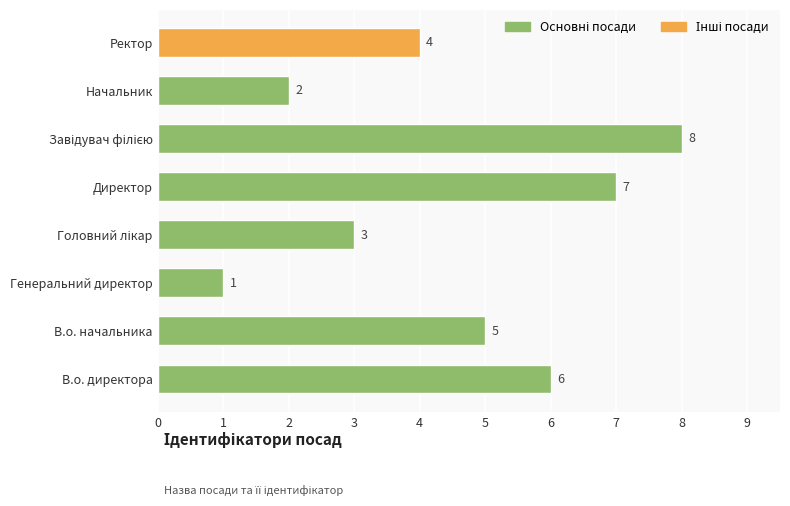

What is the maximum value shown in the chart?

8